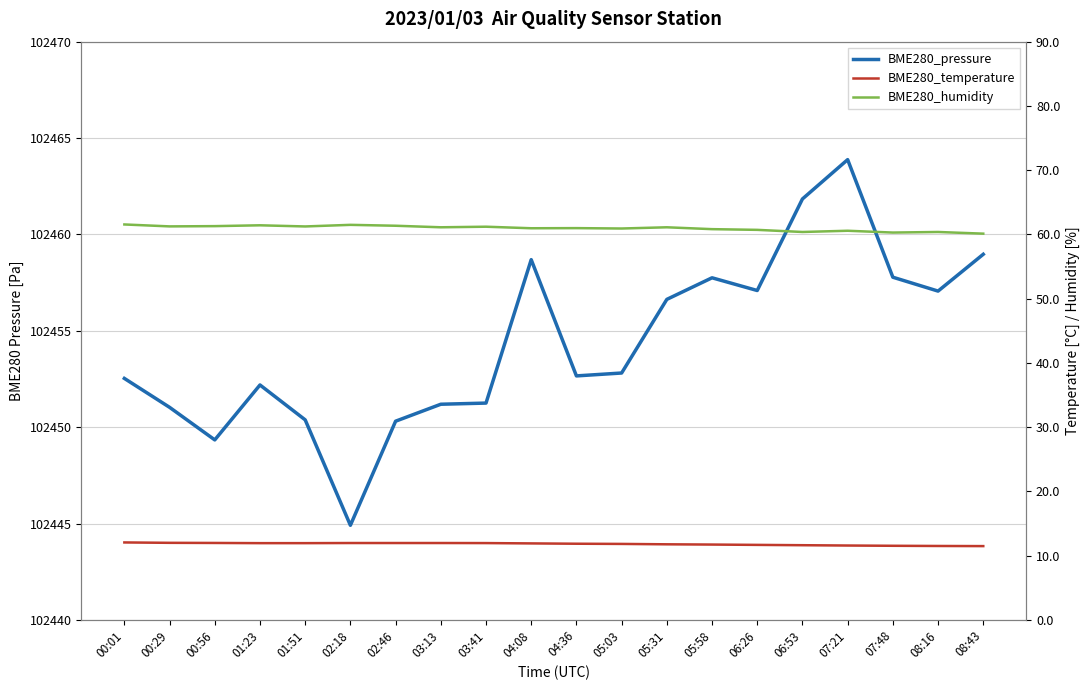

In BME280_humidity, how many points are lower than both neighbors (excluding endpoints)?

7